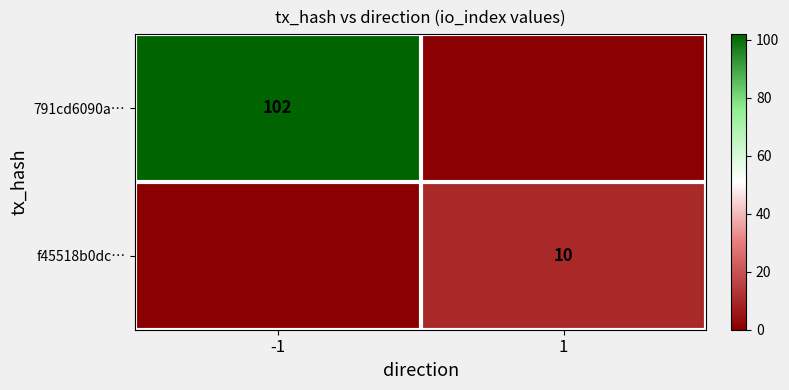

The f45518b0dc… series shows 10 at 1. True or false?

True